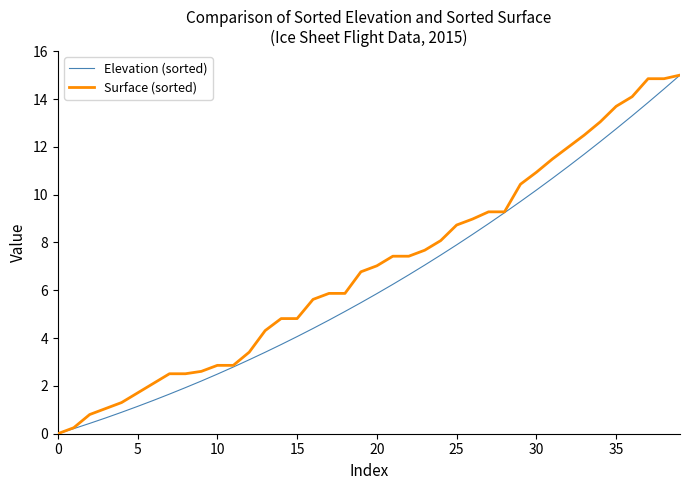

What is the maximum value for Surface (sorted)?

15.0